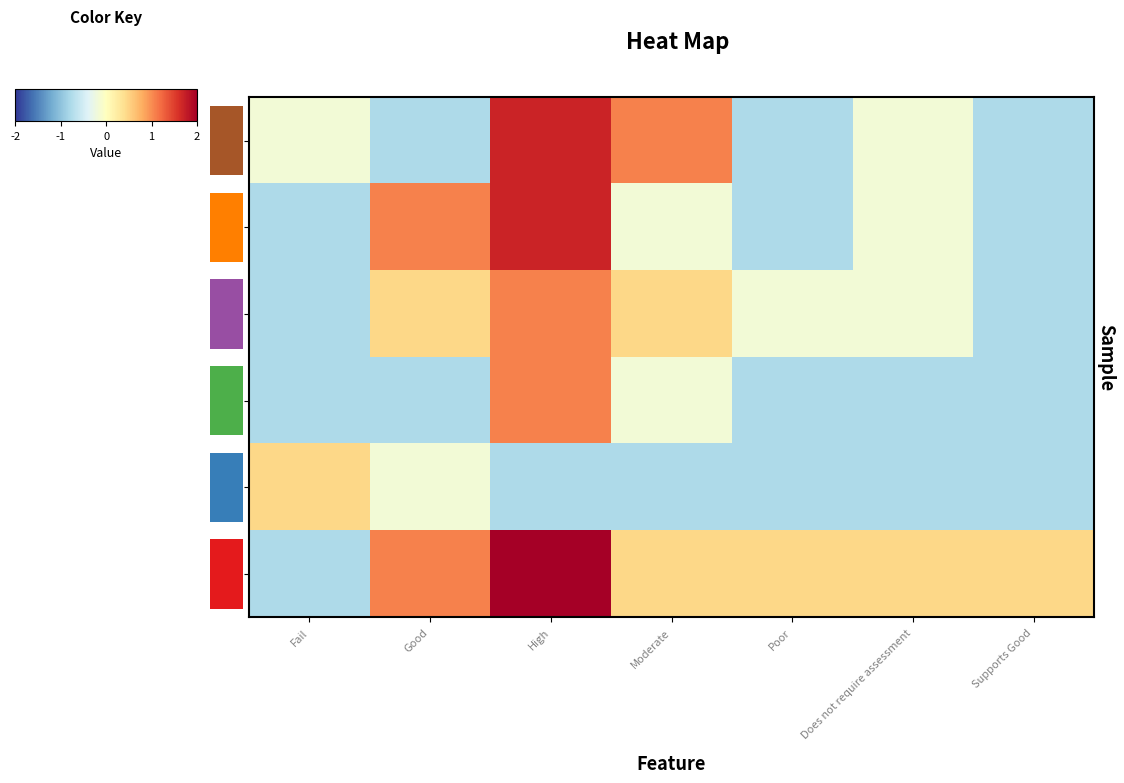

Reading left to right, transcribe all the data shown in this chart.

2013: Fail=-0.2	Good=-0.8	High=1.7	Moderate=1.1	Poor=-0.8	Does not require assessment=-0.2	Supports Good=-0.8
2014: Fail=-0.8	Good=1.1	High=1.7	Moderate=-0.2	Poor=-0.8	Does not require assessment=-0.2	Supports Good=-0.8
2015: Fail=-0.8	Good=0.5	High=1.1	Moderate=0.5	Poor=-0.2	Does not require assessment=-0.2	Supports Good=-0.8
2016: Fail=-0.8	Good=-0.8	High=1.1	Moderate=-0.2	Poor=-0.8	Does not require assessment=-0.8	Supports Good=-0.8
2019: Fail=0.5	Good=-0.2	High=-0.8	Moderate=-0.8	Poor=-0.8	Does not require assessment=-0.8	Supports Good=-0.8
2022: Fail=-0.8	Good=1.1	High=4.2	Moderate=0.5	Poor=0.5	Does not require assessment=0.5	Supports Good=0.5